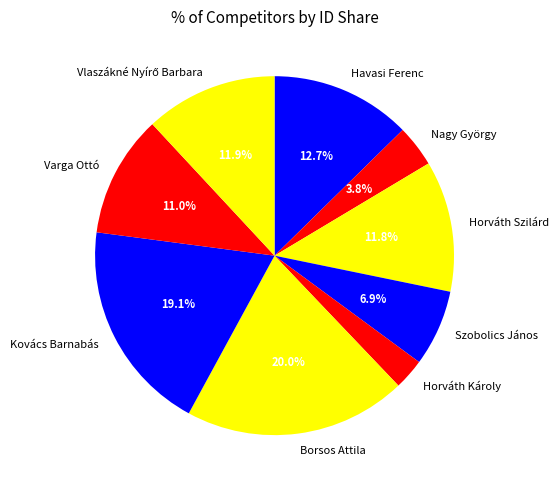

Which slice is the smallest?

Horváth Károly